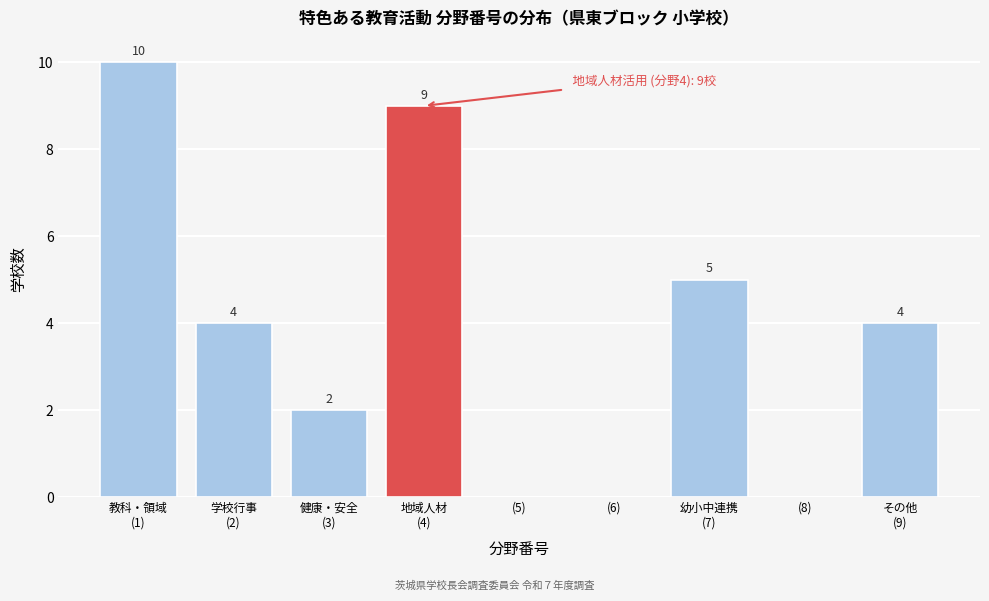

The value at (5) is 4. True or false?

False